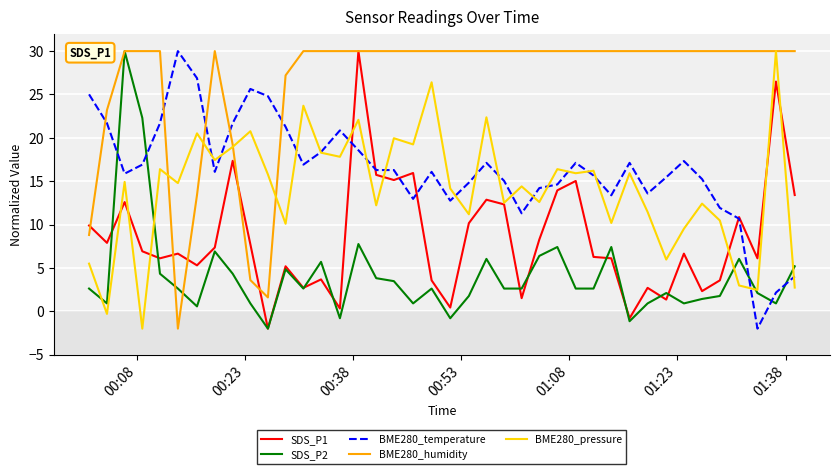

What is the maximum value for SDS_P1?

30.0